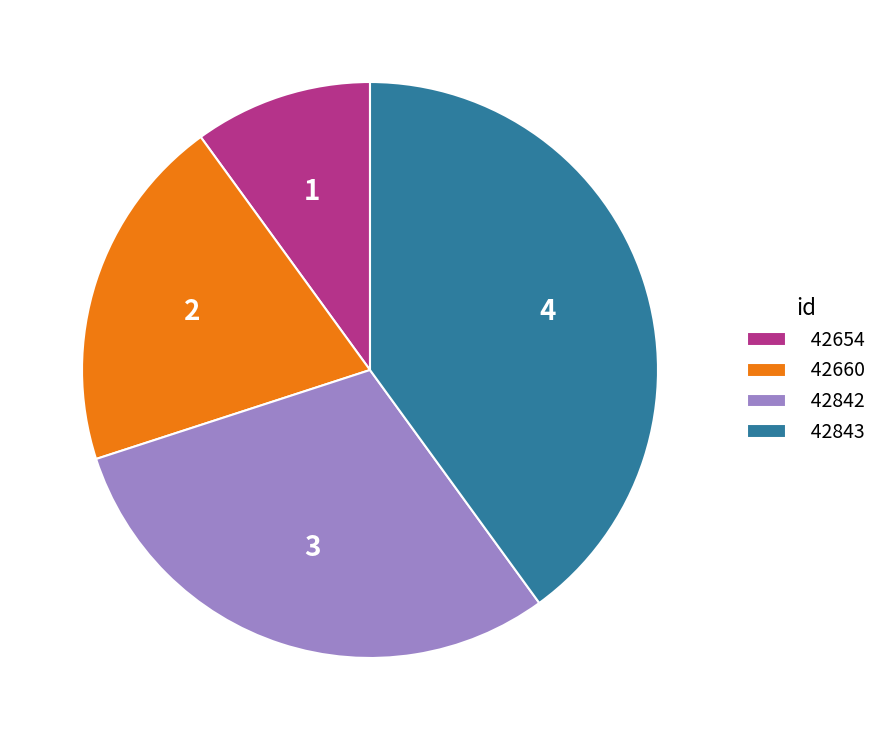

Approximately how many times larger is the value at 42660 compared to 42843?

0.5